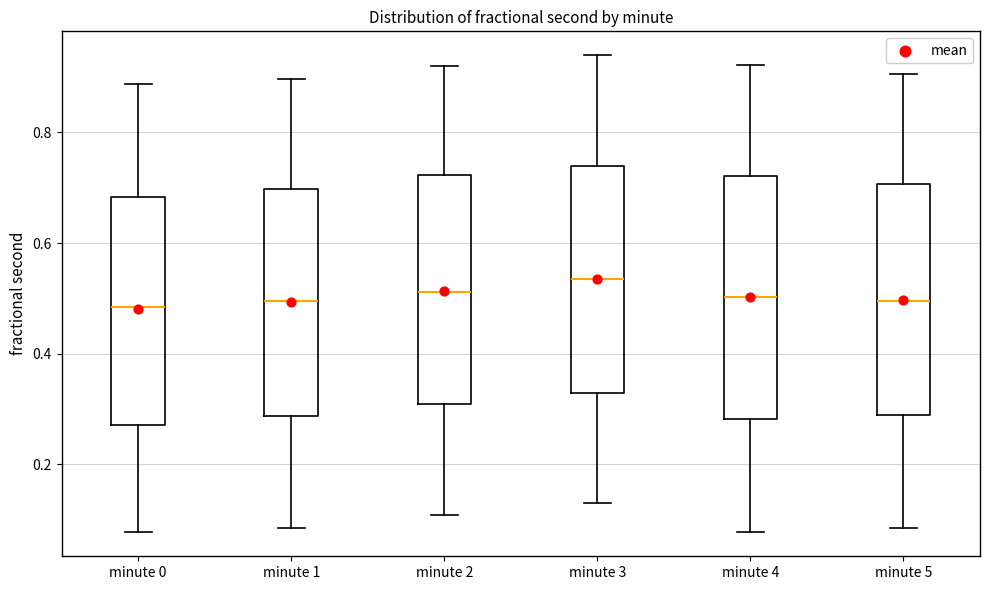

Reading left to right, read every box against the y-axis: the position of its median line, the range the box covers, and the ends of its whiskers. The values are not printed on the chart, so give them approximately, as read against the axis.

minute 0: median 0.48, box 0.28 to 0.68, whiskers 0.08 to 0.88
minute 1: median 0.50, box 0.28 to 0.70, whiskers 0.08 to 0.90
minute 2: median 0.52, box 0.30 to 0.72, whiskers 0.10 to 0.92
minute 3: median 0.54, box 0.32 to 0.74, whiskers 0.14 to 0.94
minute 4: median 0.50, box 0.28 to 0.72, whiskers 0.08 to 0.92
minute 5: median 0.50, box 0.28 to 0.70, whiskers 0.08 to 0.90